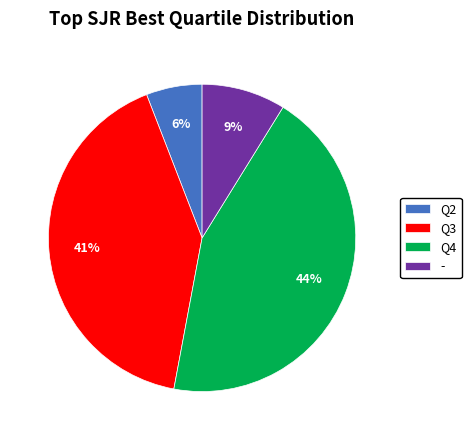

Combined, do Q2 and Q3 account for over 50%?

No